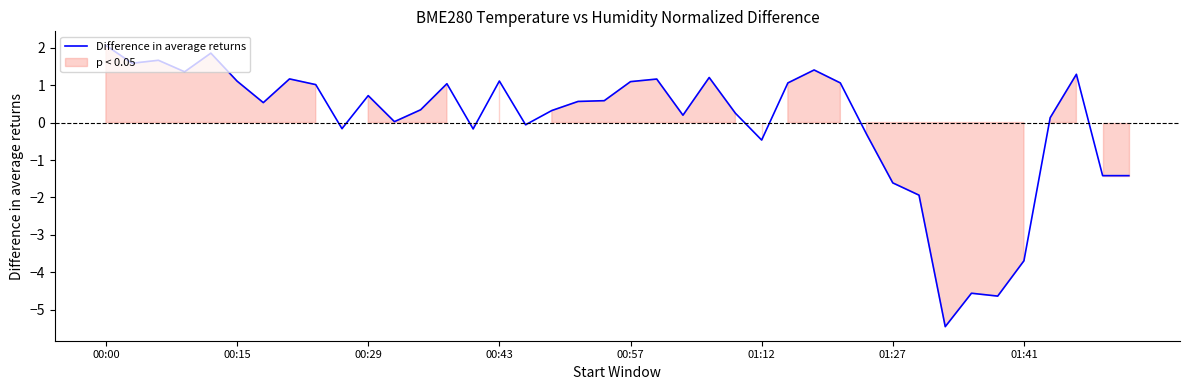

How many interior local peaks (higher than both neighbors) does the data have?

11